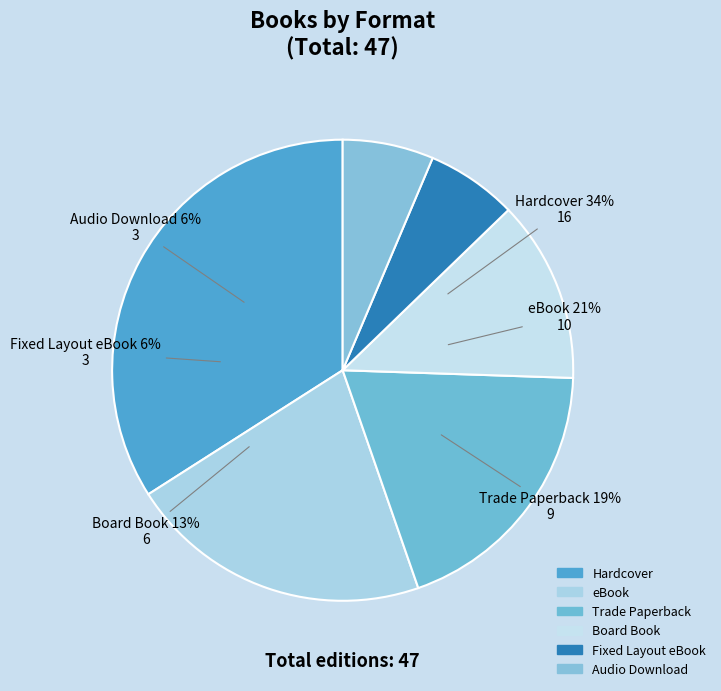

What is the largest slice in the pie chart?

Hardcover